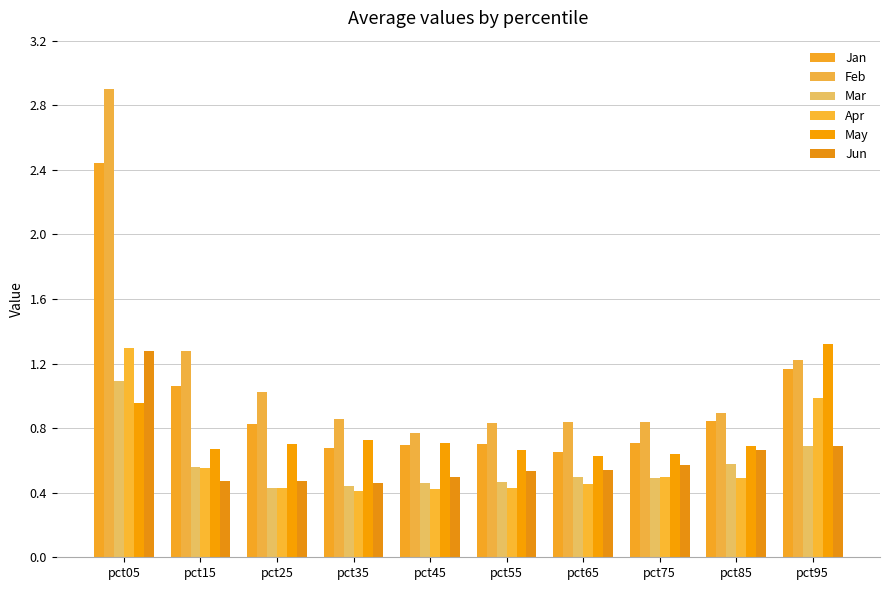

What is the difference between the Mar values at pct15 and pct55?

0.1